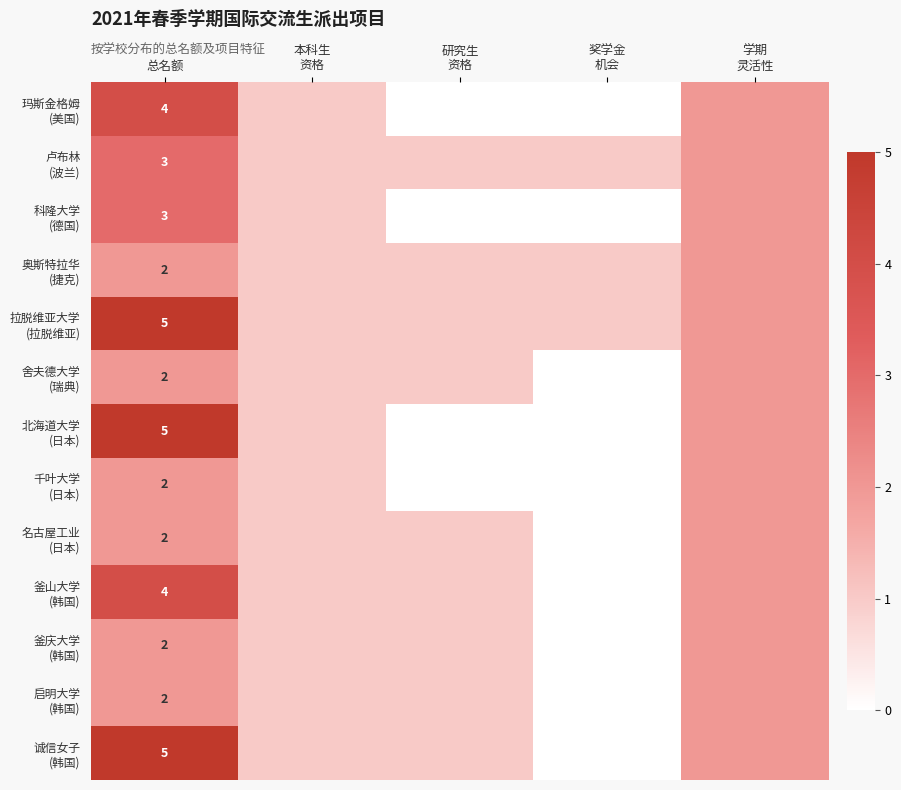

Where is 名古屋工业 (日本) nearest to the value 1?

本科生 资格